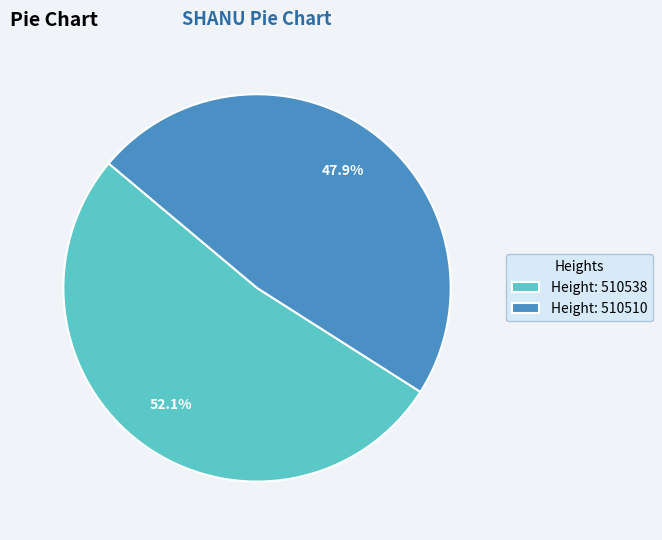

To the nearest percent, what is the difference between the largest and smallest slice percentages?

4%